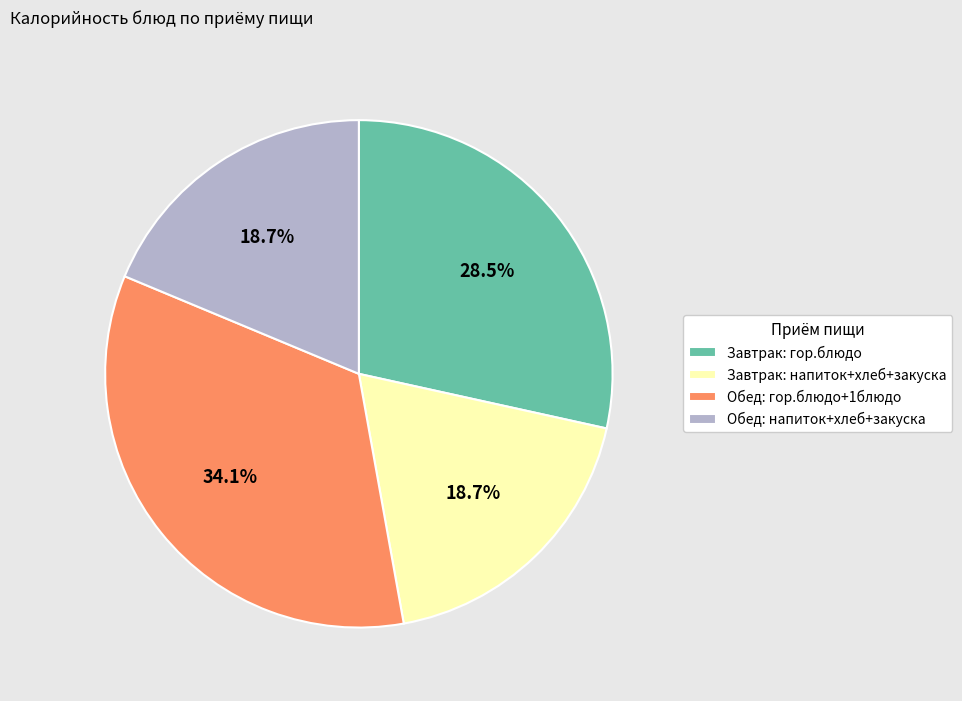

Which has a higher value, Завтрак: напиток+хлеб+закуска or Завтрак: гор.блюдо?

Завтрак: гор.блюдо